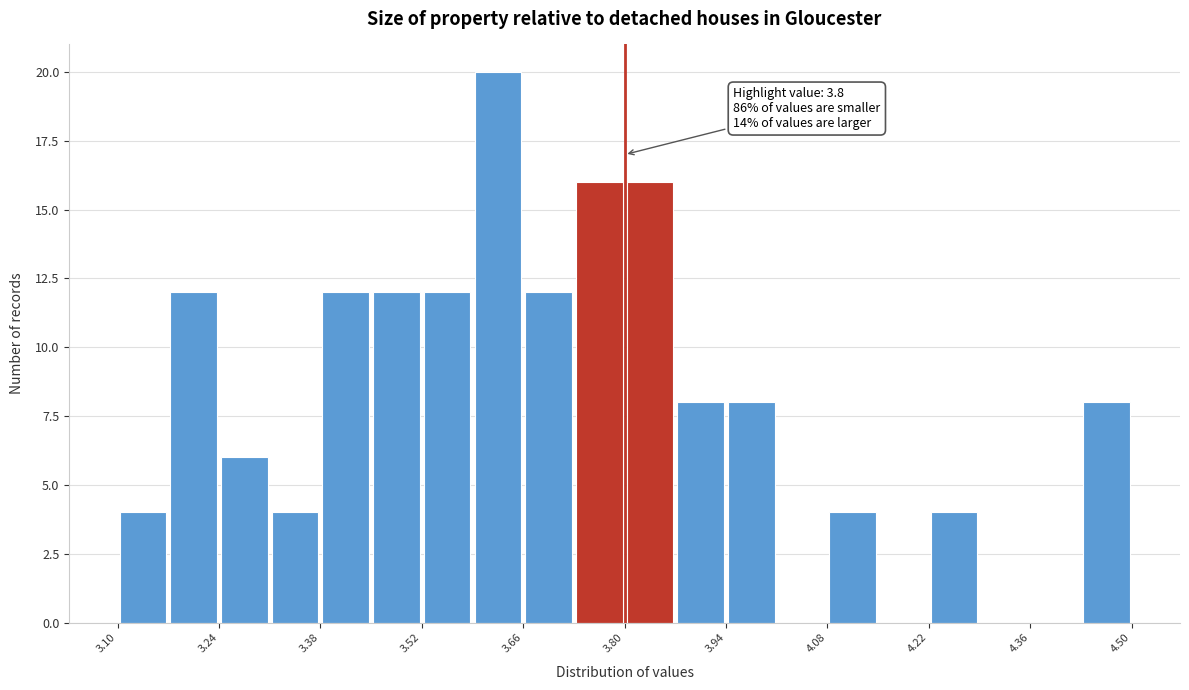

Read against the x-axis, roughly where is the centre of the tallest bar?

3.62